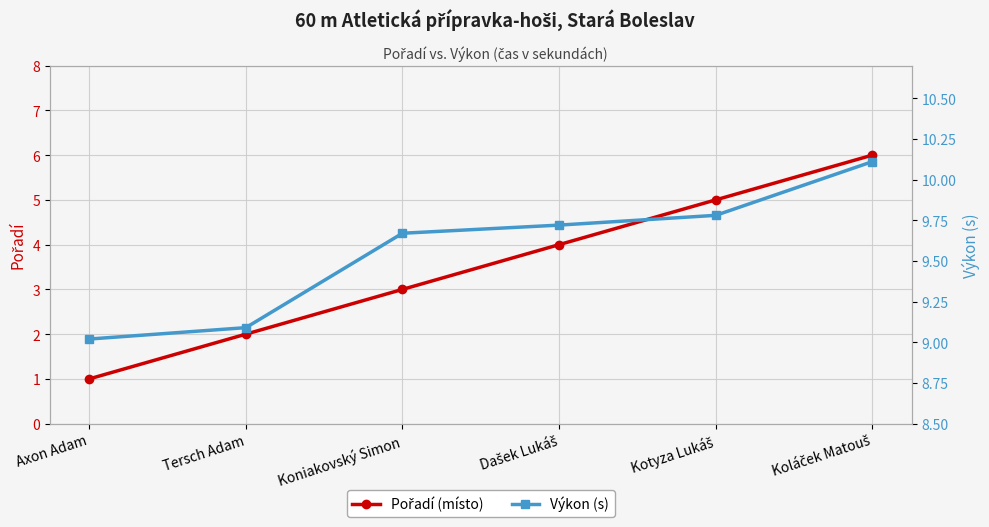

True or false: Pořadí (místo) has a value of 5.0 at Kotyza Lukáš.

True